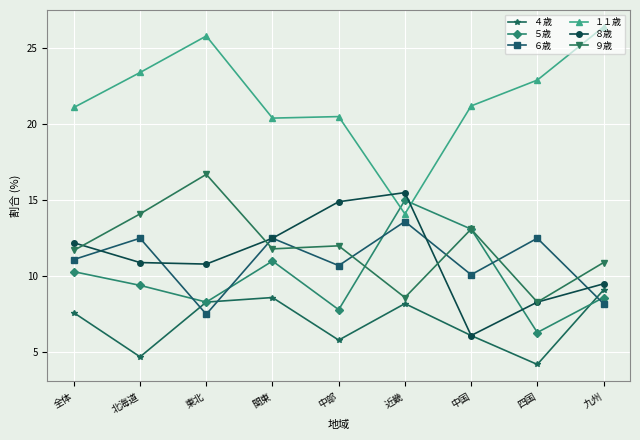

Where does the ４歳 series first go above 7?

全体